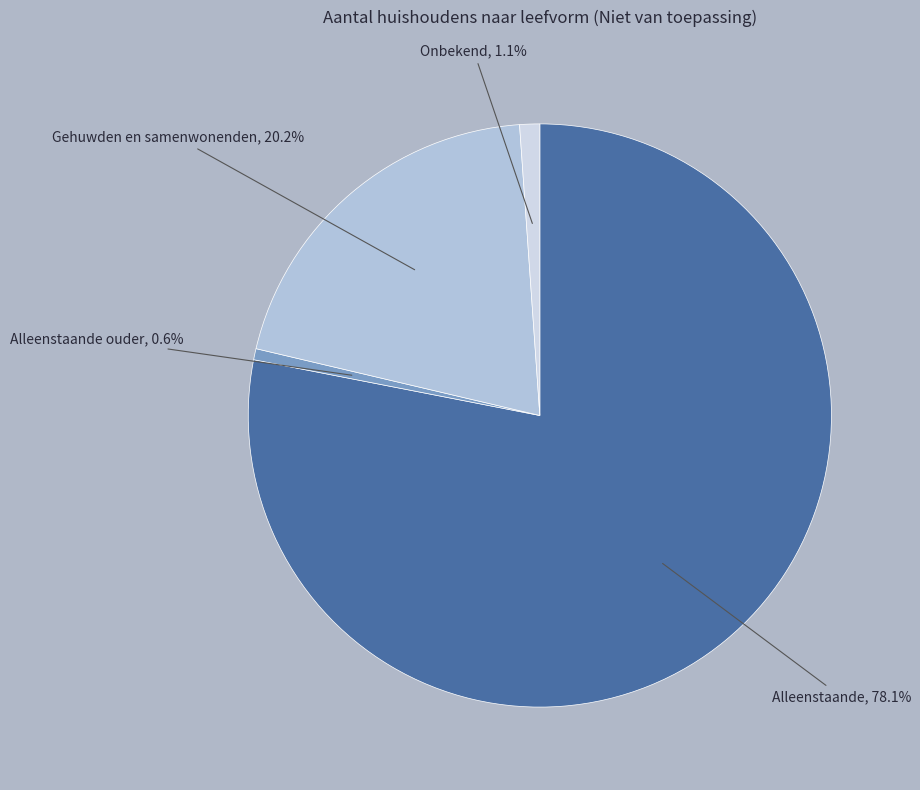

The Gehuwden en samenwonenden slice represents 31% of the pie. True or false?

False